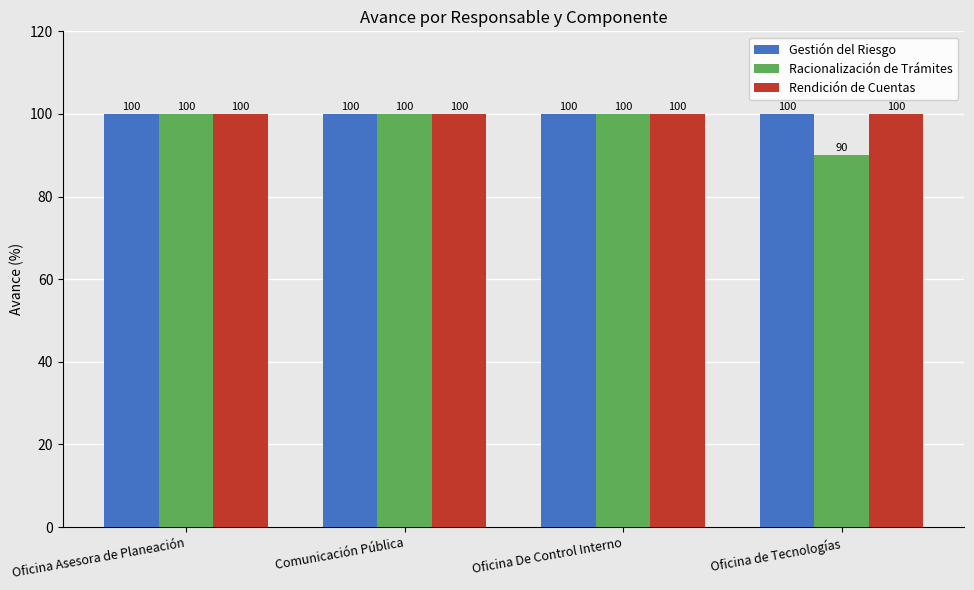

The Racionalización de Trámites series shows 21 at Oficina De Control Interno. True or false?

False